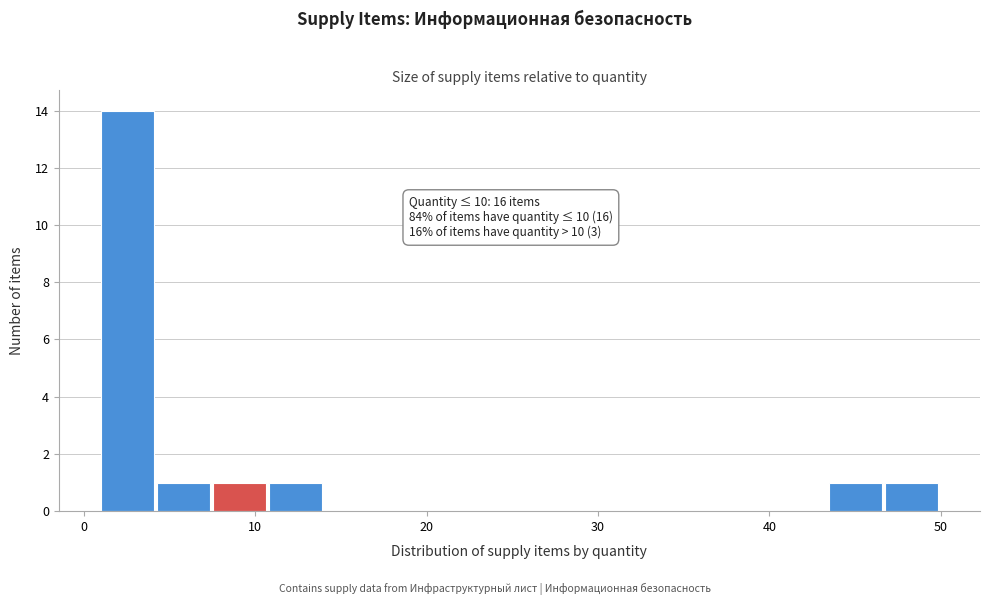

Around what value on the x-axis is the tallest bar? Give the approximate position of its centre, as read against the axis.

3